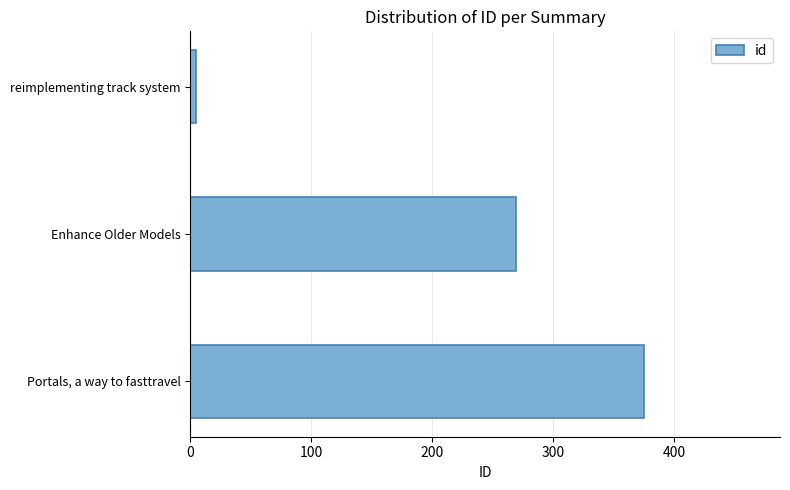

Rank the categories by value from lowest to highest.

reimplementing track system, Enhance Older Models, Portals, a way to fasttravel